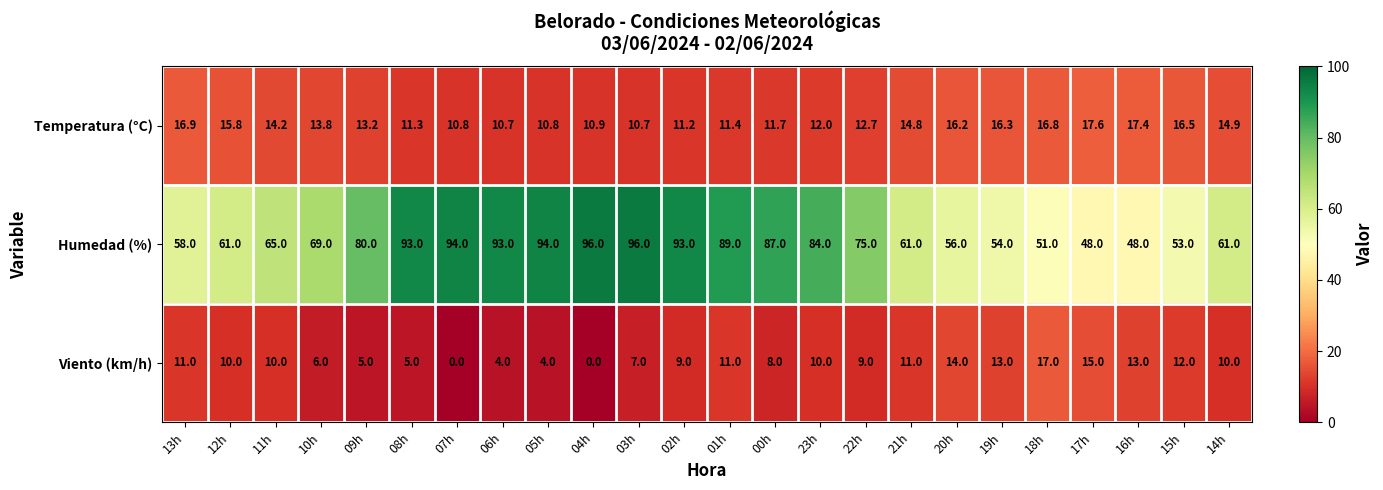

Which category has the highest value in the Viento (km/h) series?

18h